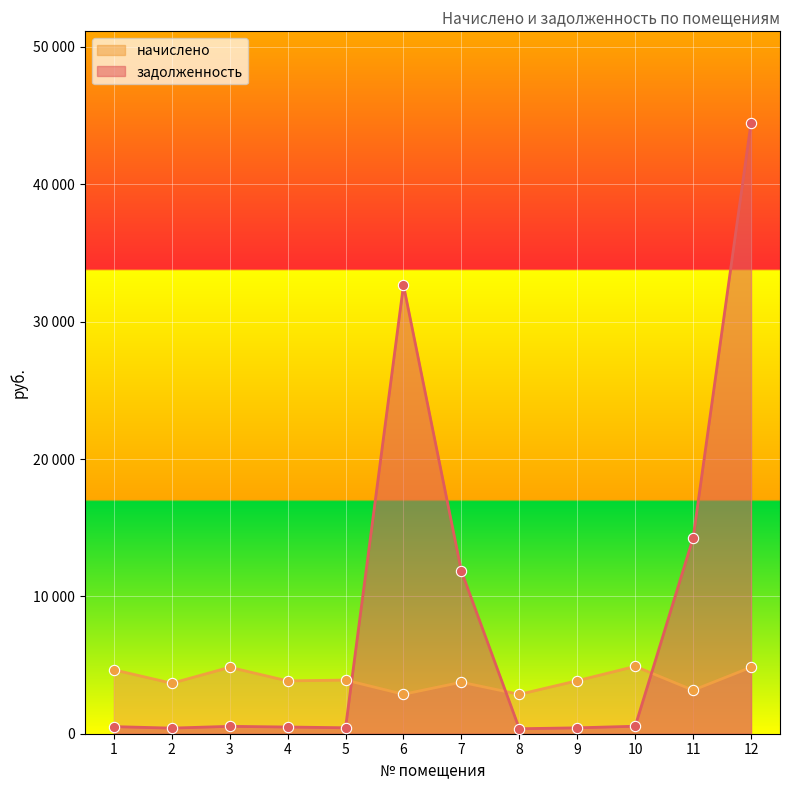

At which category is the sum across all series the highest?

12